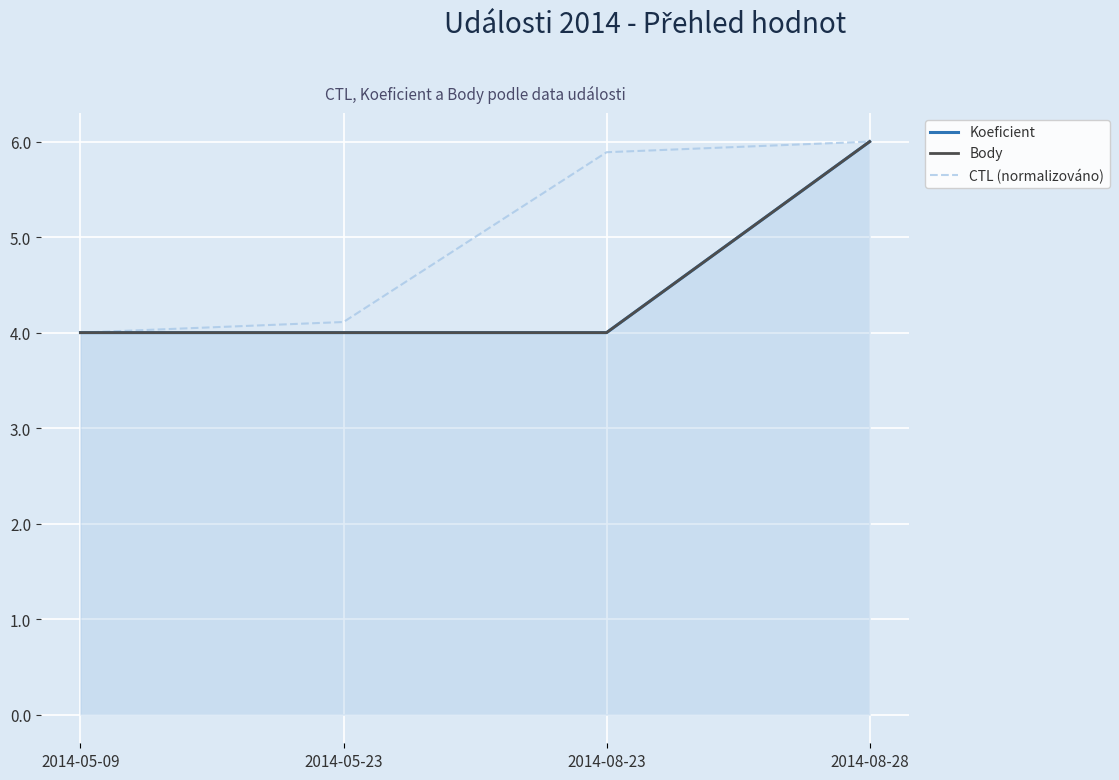

Which category has the lowest value in the Koeficient series?

2014-05-09